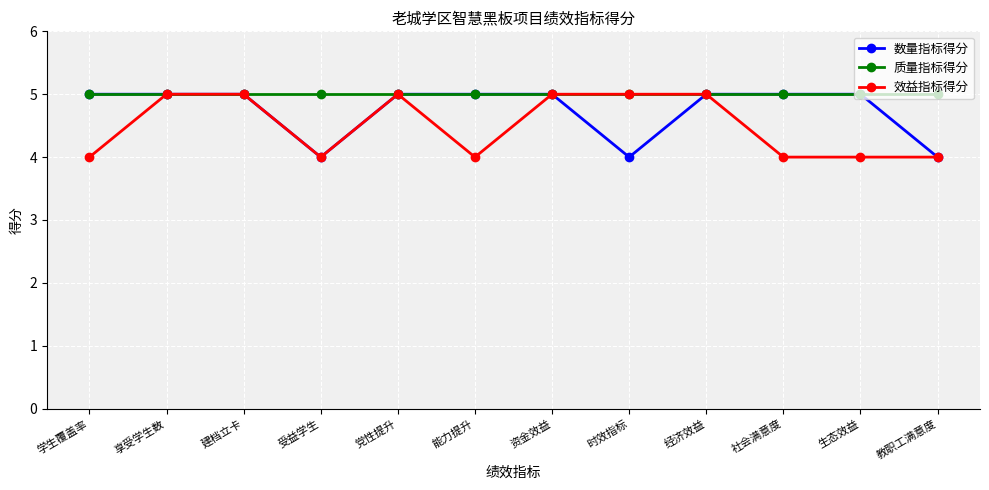

What is the lowest value of the 效益指标得分 series?

4